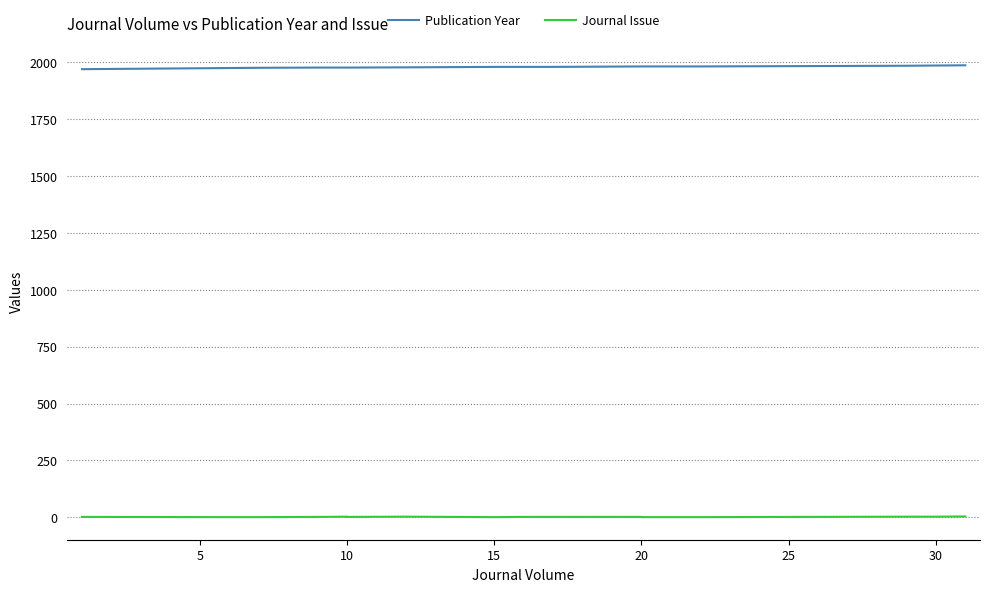

At 30, list the series in order from smallest to largest.

Journal Issue, Publication Year